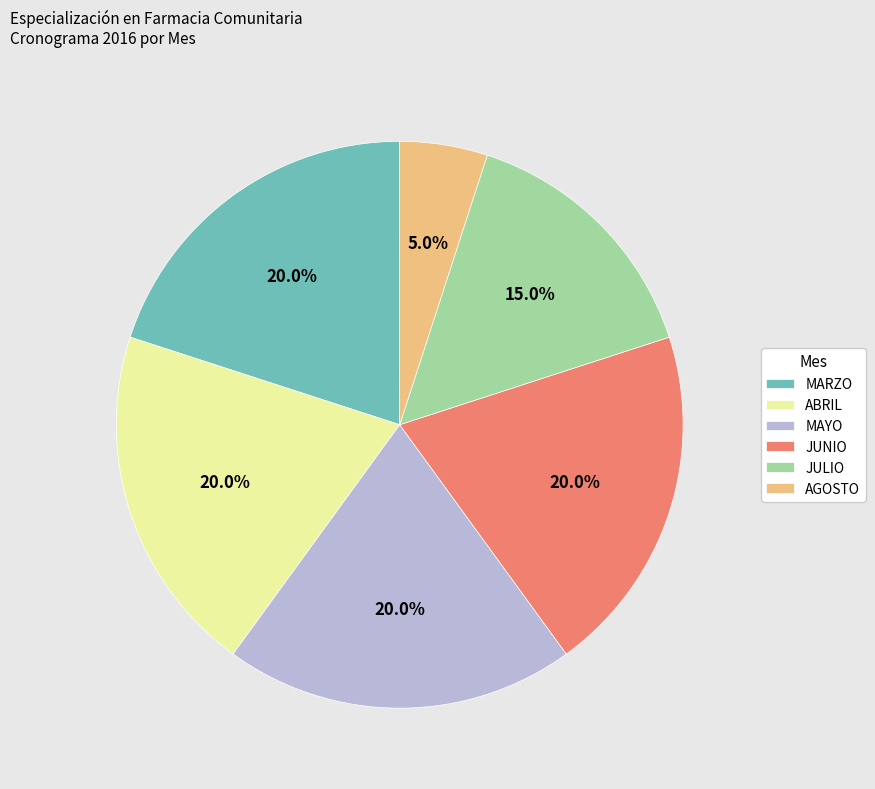

Between MAYO and JULIO, which is larger?

MAYO